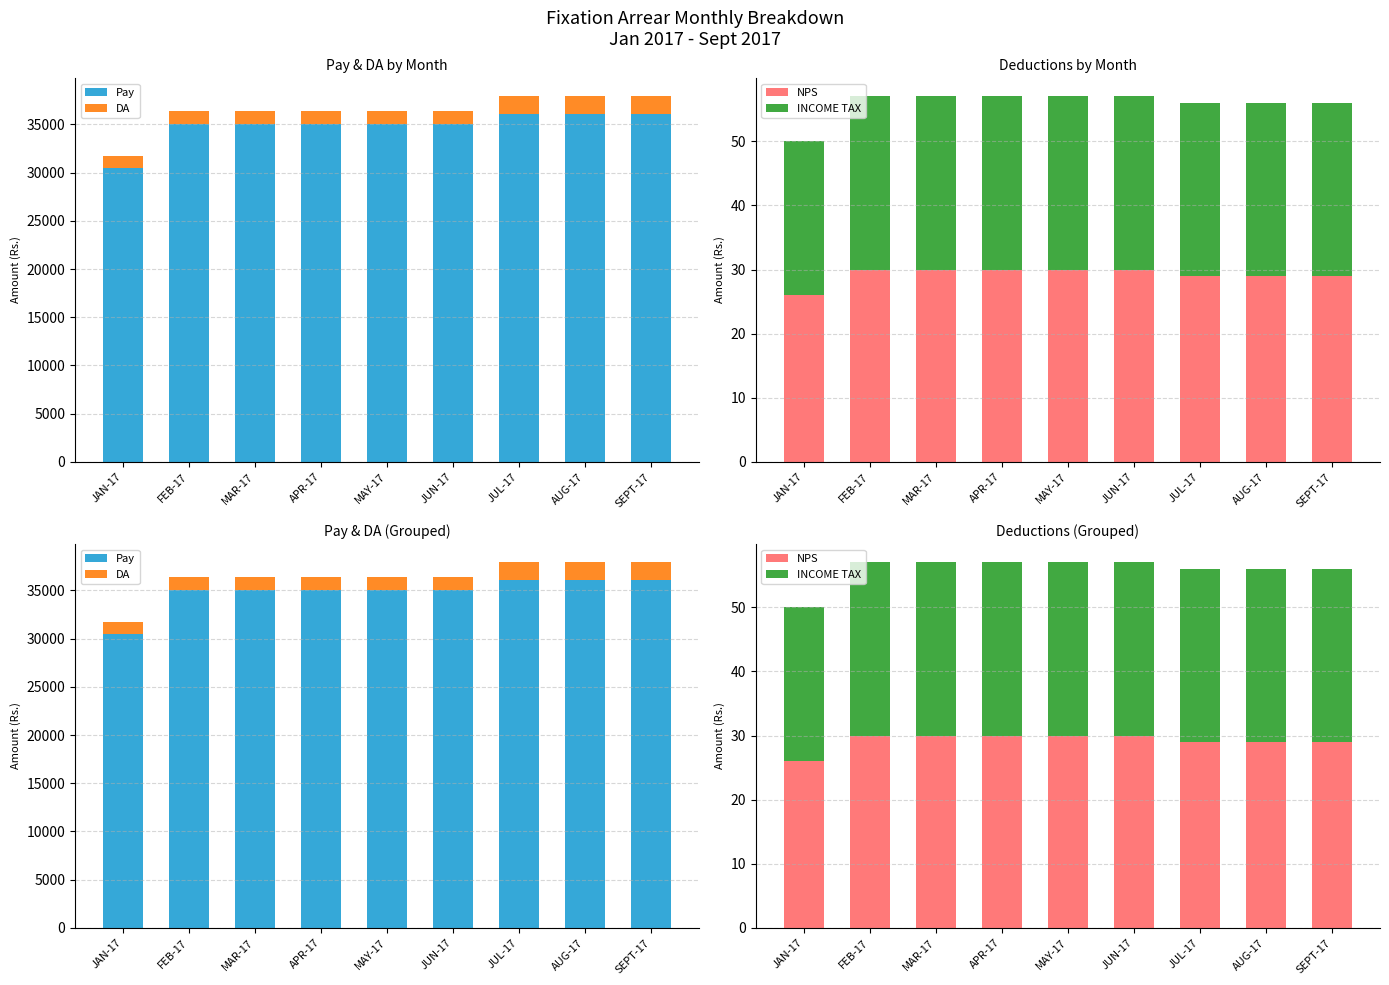

How many data points in INCOME TAX are less than 27?

1